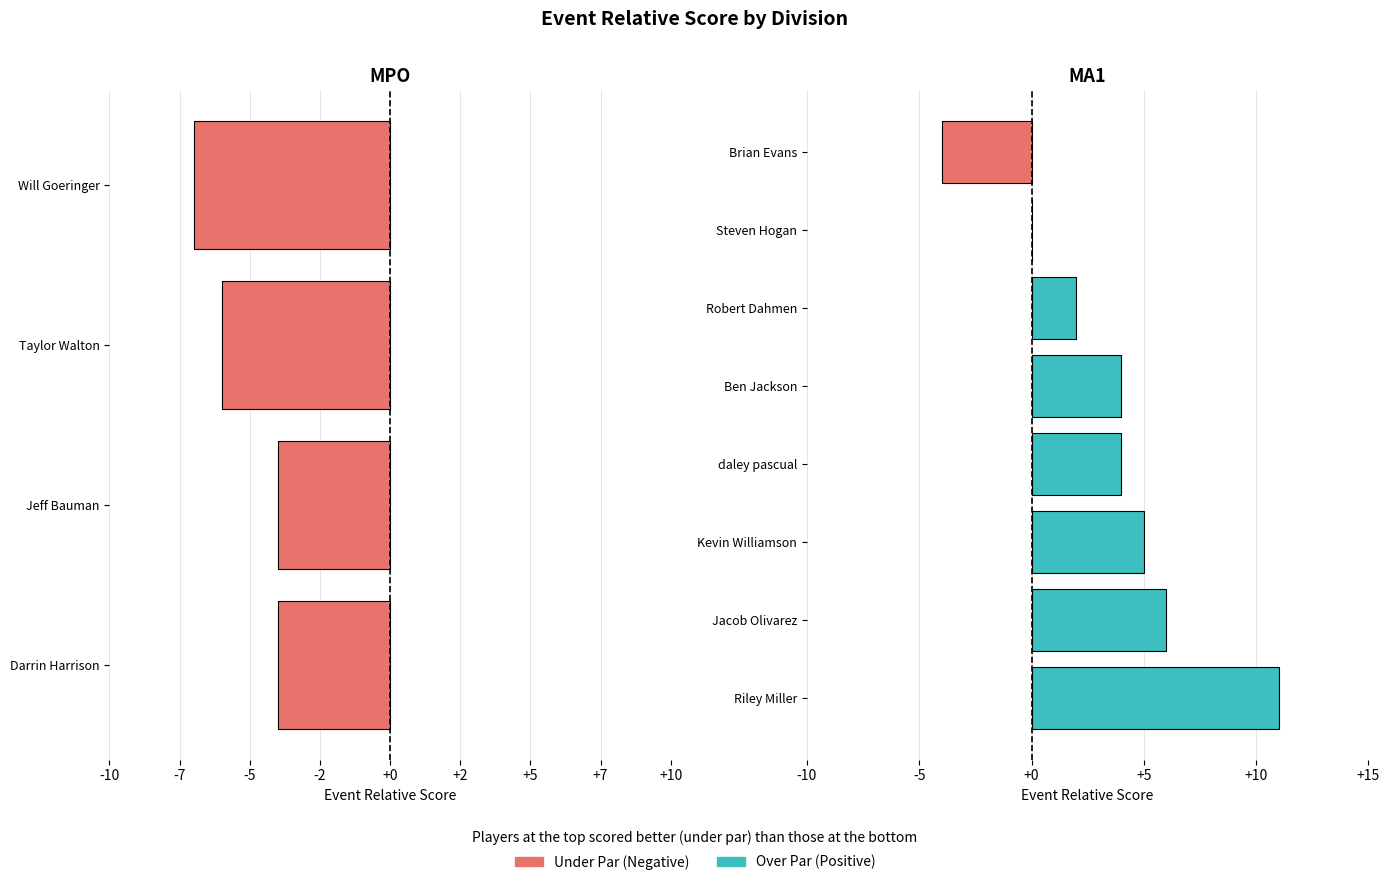

How many values are below 4?

3